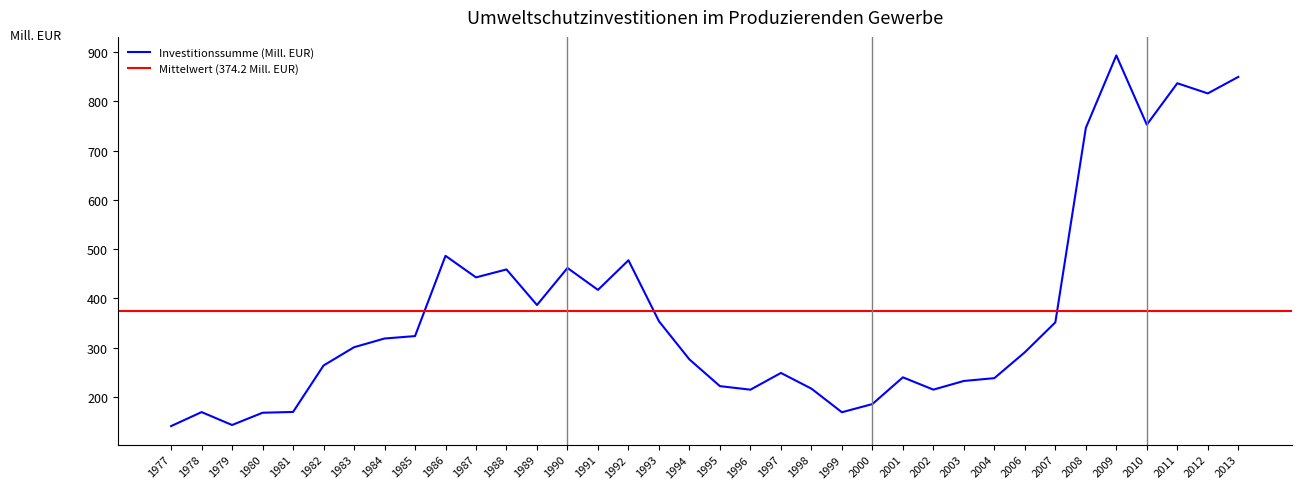

Reading left to right, what are all the values shown in this chart?

140.7	169.1	142.9	167.8	169.4	263.7	300.8	318.5	323.4	486.4	442.6	458.7	386.5	461.7	417.2	477.3	353.5	276.0	221.8	214.6	248.6	216.7	168.8	185.4	239.7	214.7	232.3	238.0	290.6	351.3	746.0	893.2	752.6	836.7	816.1	849.6